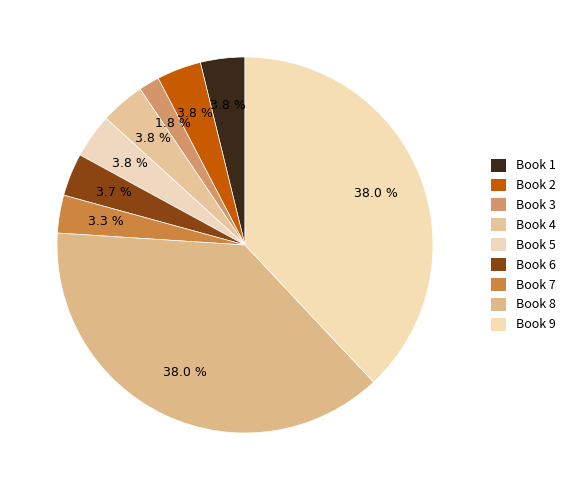

Count the number of slices in the pie.

9